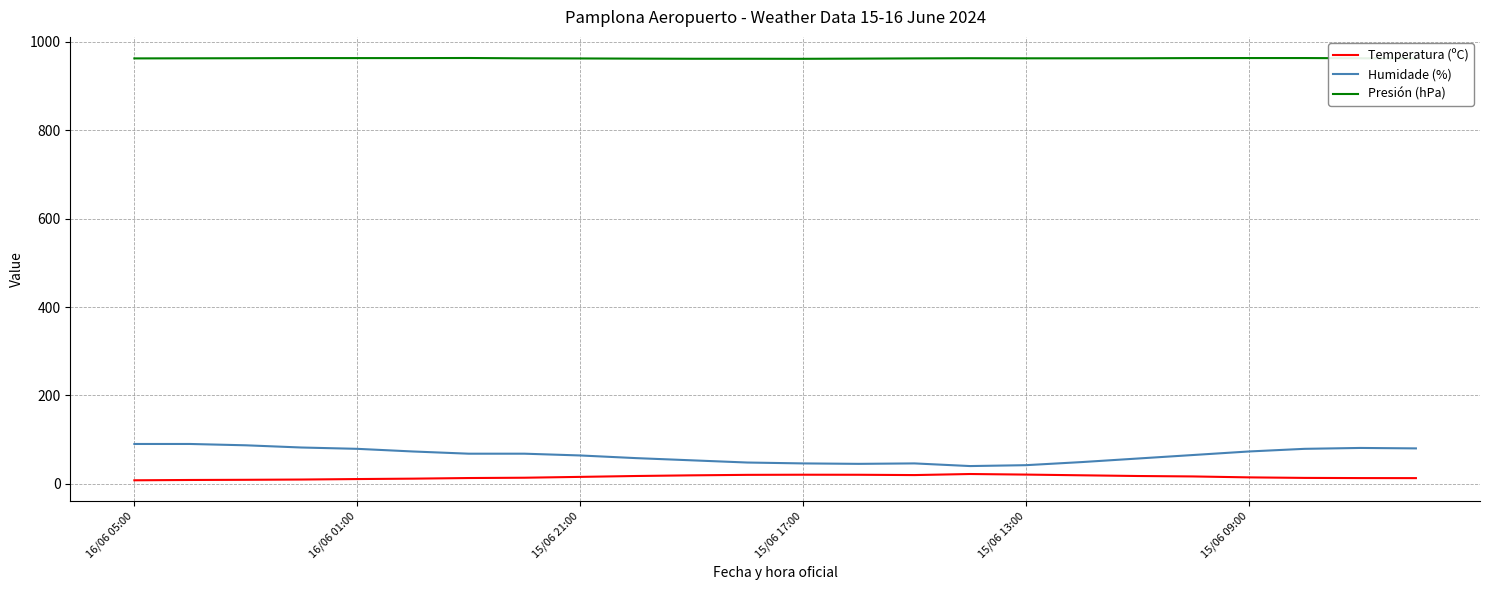

True or false: Humidade (%) and Presión (hPa) intersect in this chart.

False